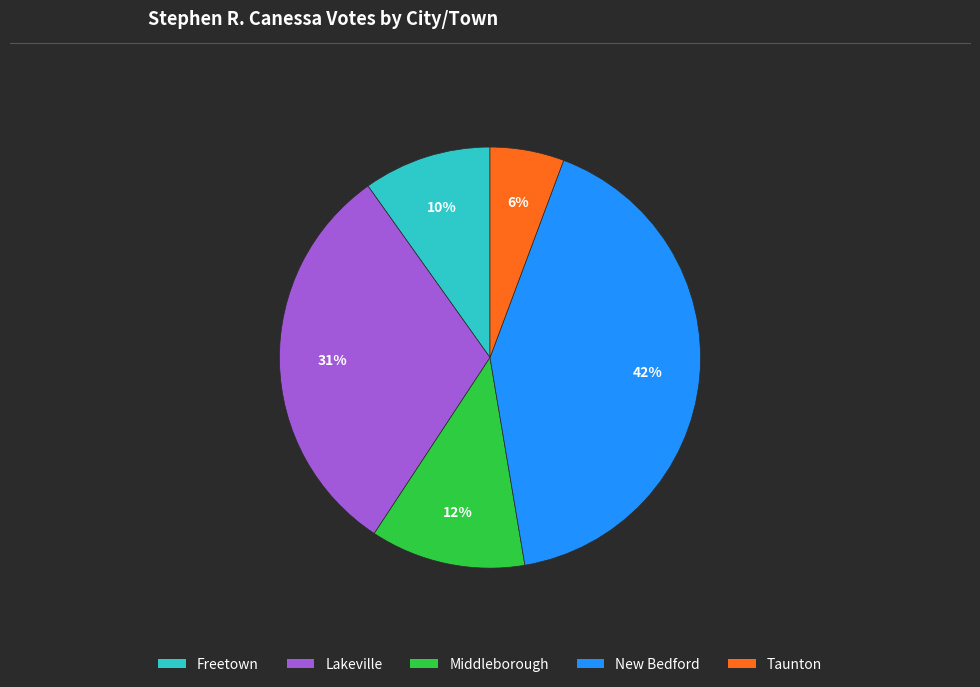

Do Lakeville and Taunton together represent more than half of the pie?

No